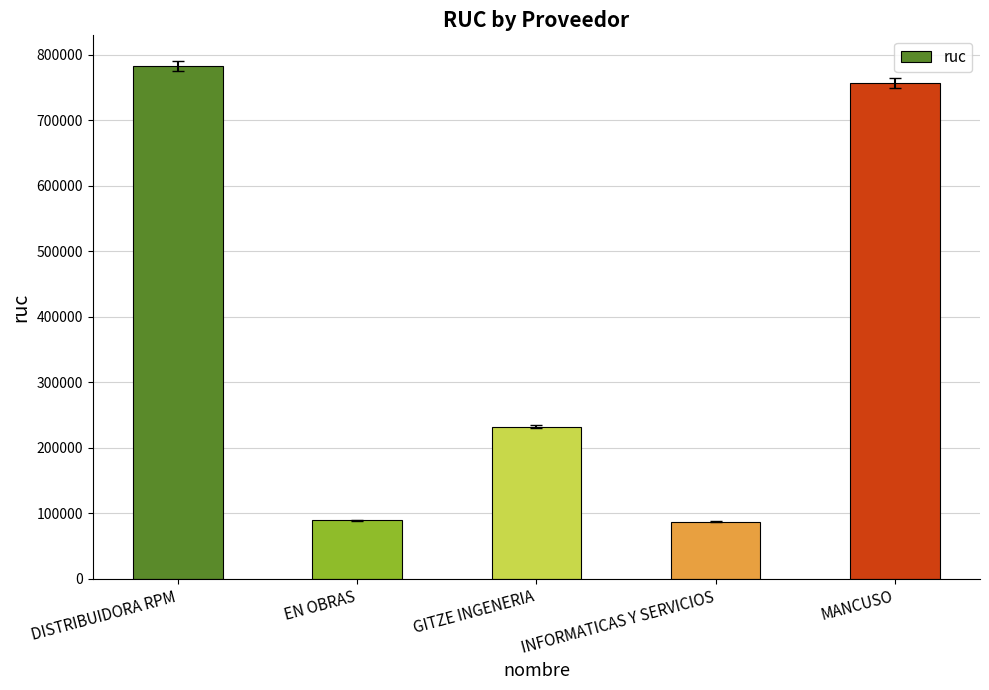

What is the value of the 4th bar from the left?

87592